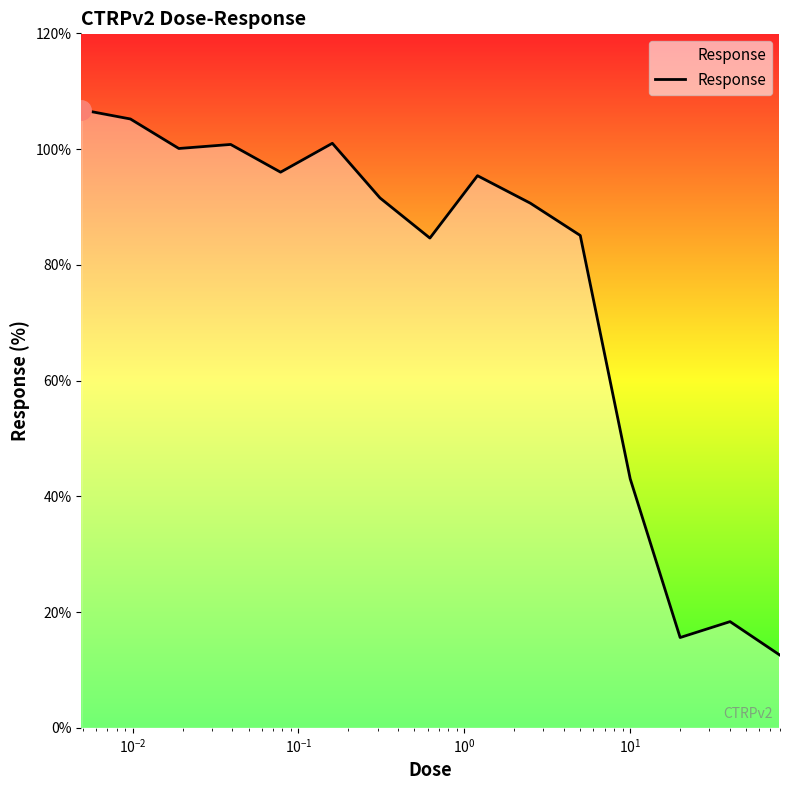

What is the smallest value displayed?

12.6